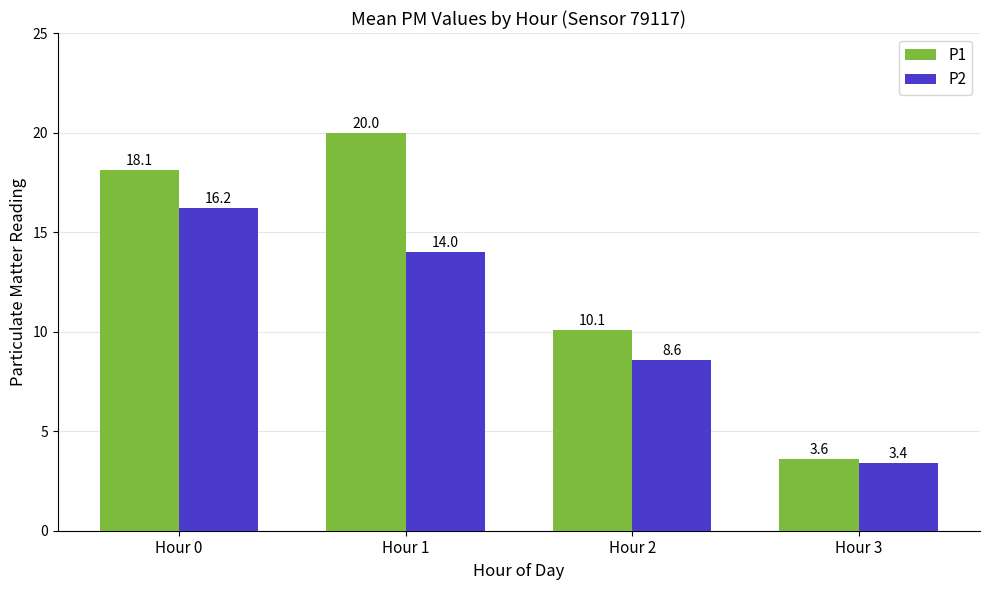

How many data points in P1 are above 18?

2